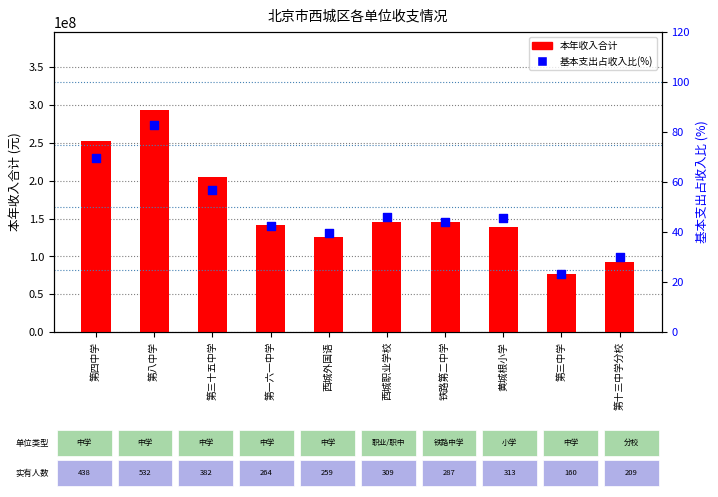

What is the total value across all series at 第一六一中学?

141148427.4